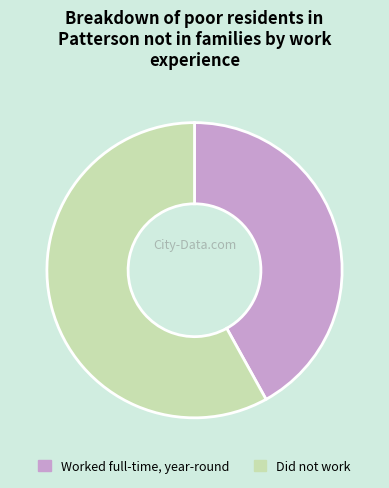

Do Worked full-time, year-round and Did not work together represent more than half of the pie?

Yes